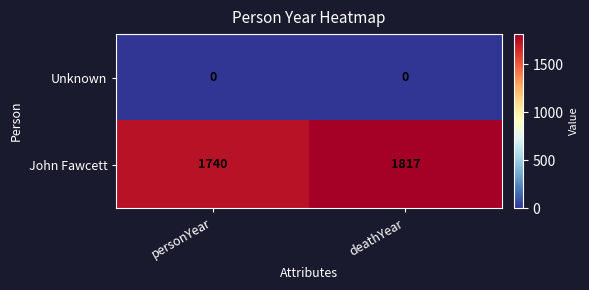

Rank the series at personYear from highest to lowest value.

John Fawcett, Unknown